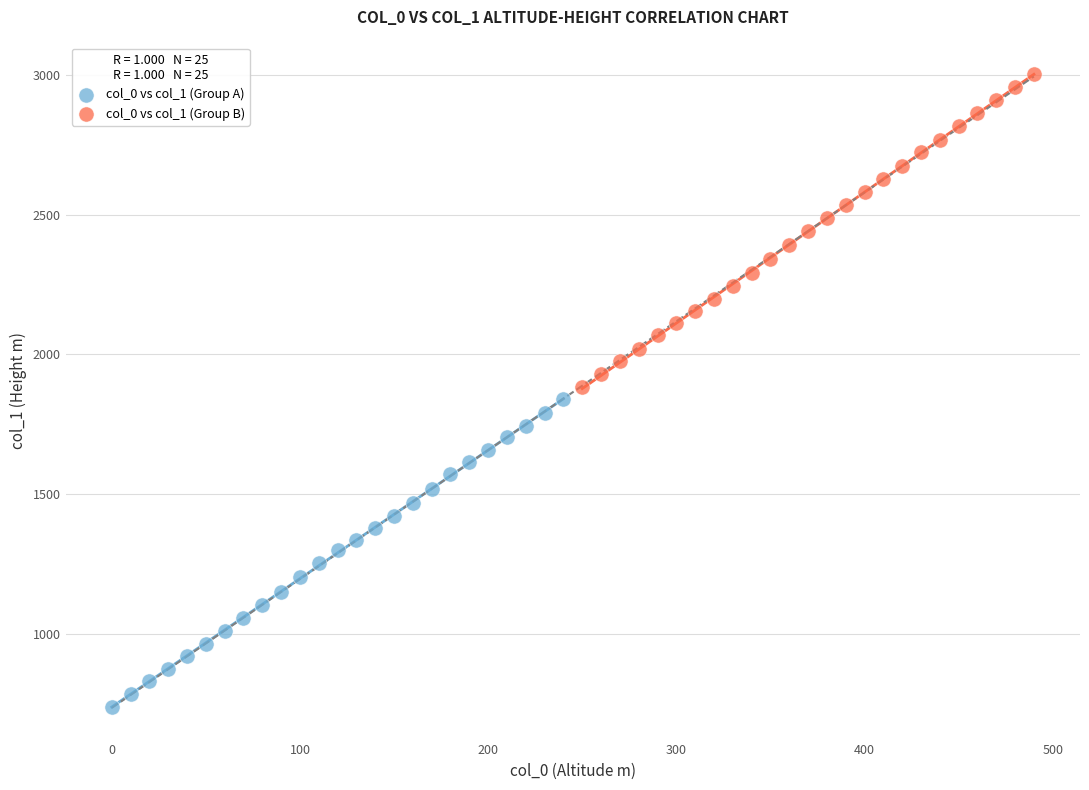

Which series has the widest spread of Y values?

col_0 vs col_1 (Group B)